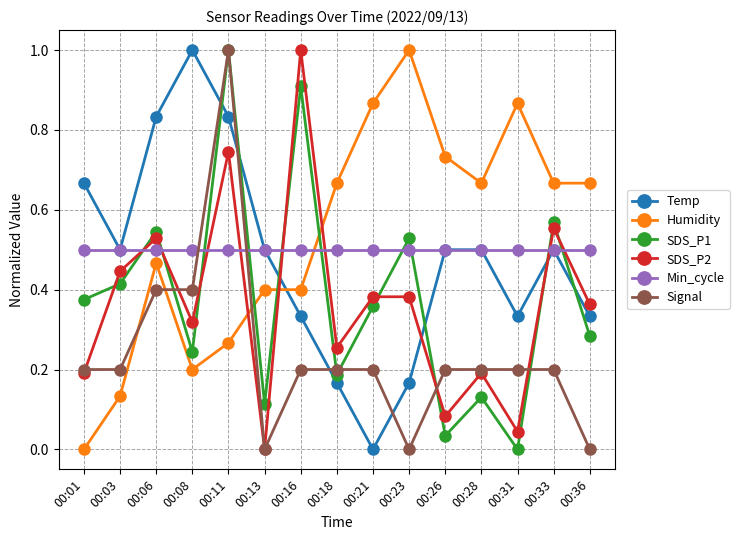

Where is the first local minimum for SDS_P2?

00:08